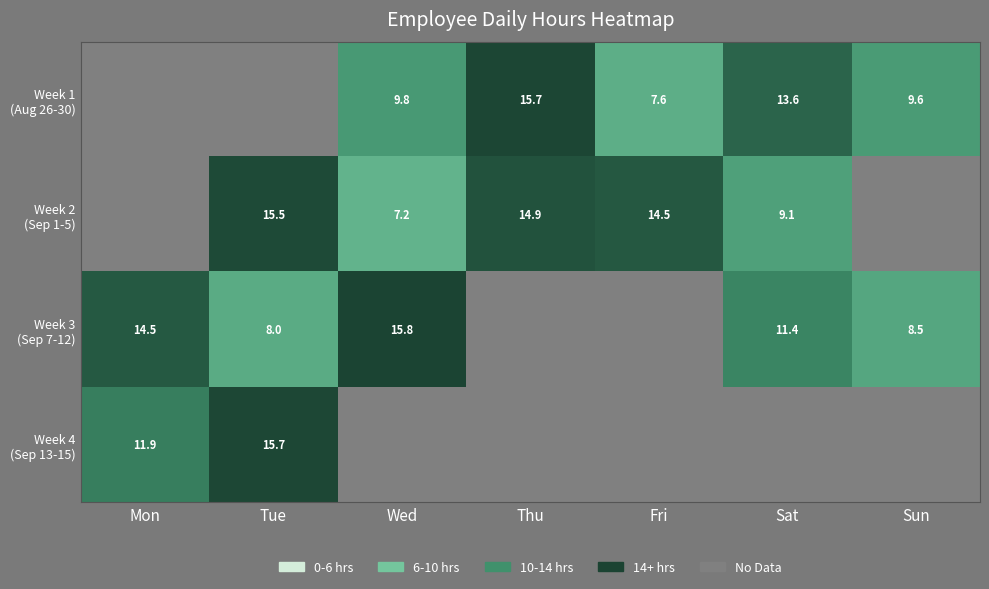

At how many categories does at least one series exceed 4?

7